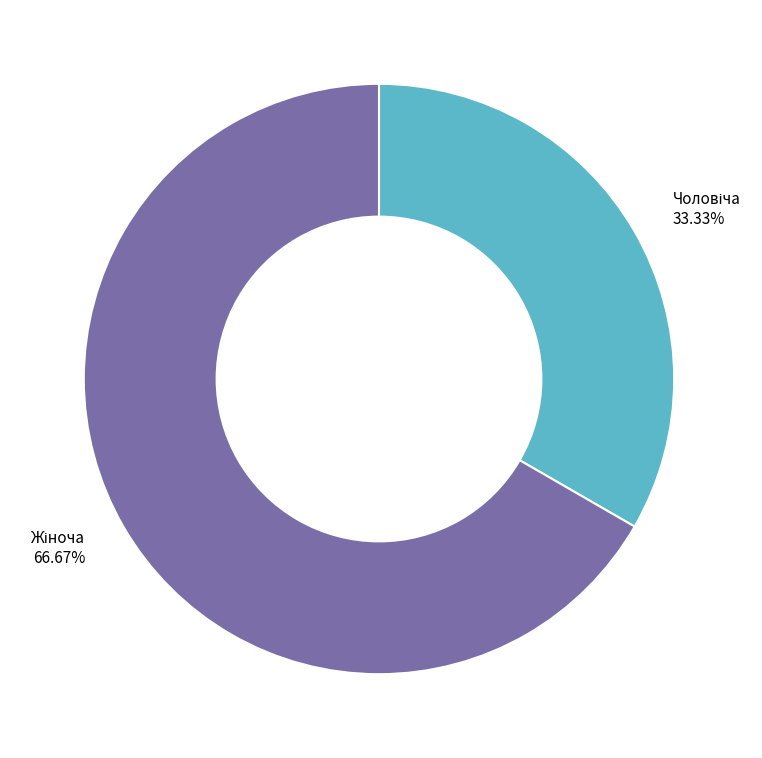

Is there any slice that represents more than half of the pie?

Yes